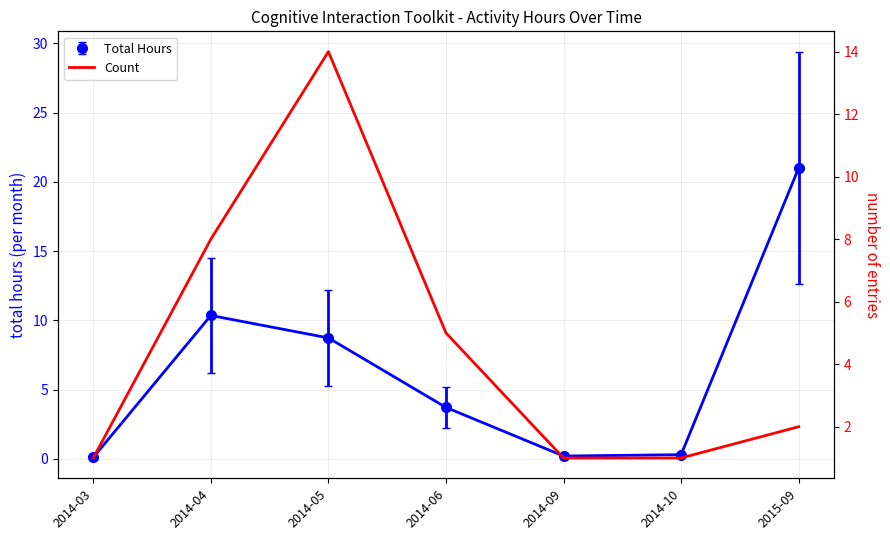

Count the number of values greater than 2.

3